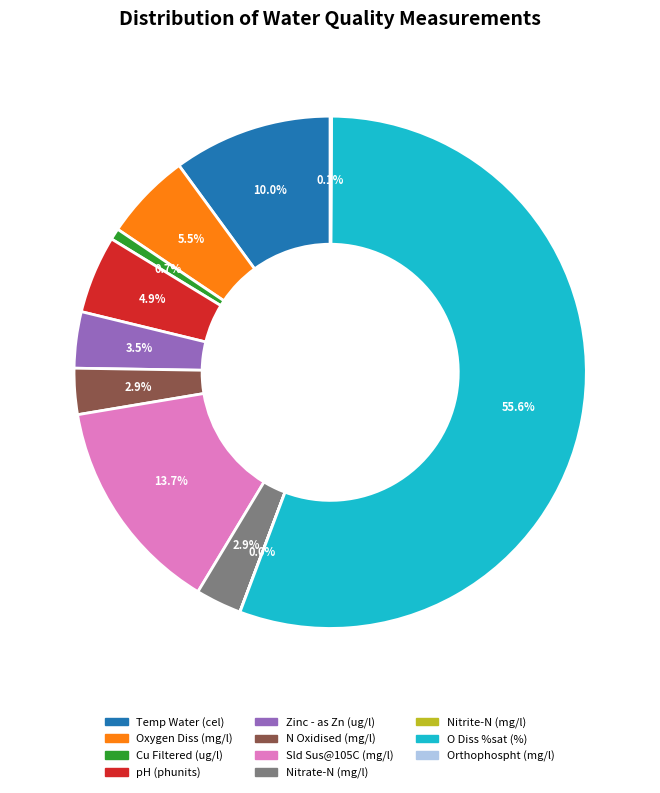

Between Cu Filtered and Zinc - as Zn, which is larger?

Zinc - as Zn